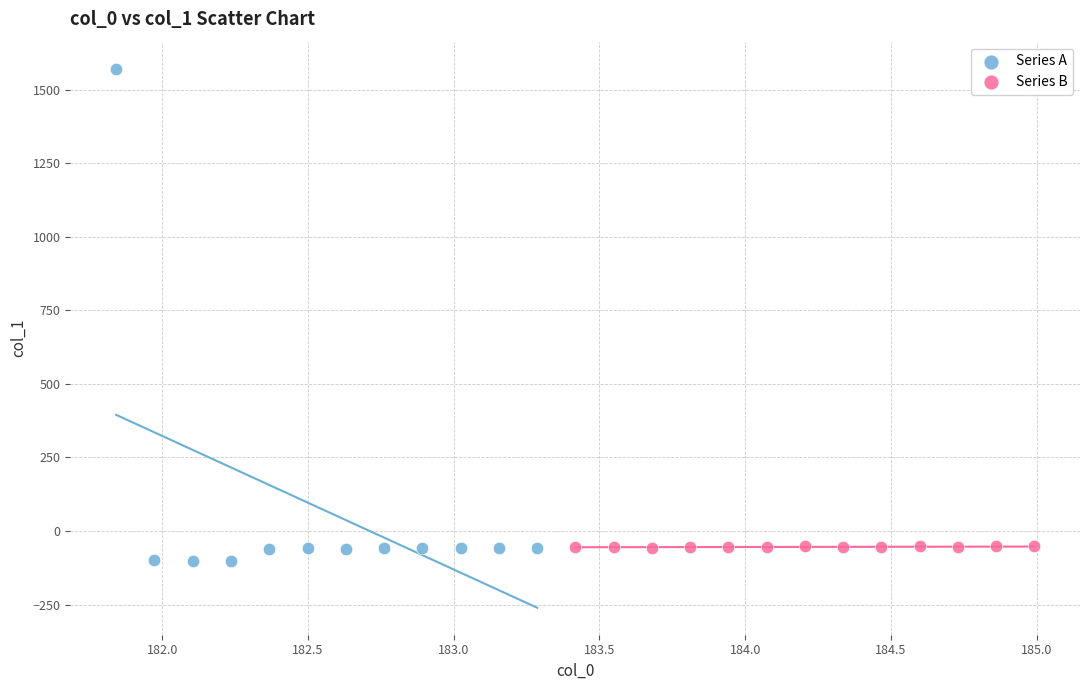

Which series has the largest Y range (max minus min)?

Series A